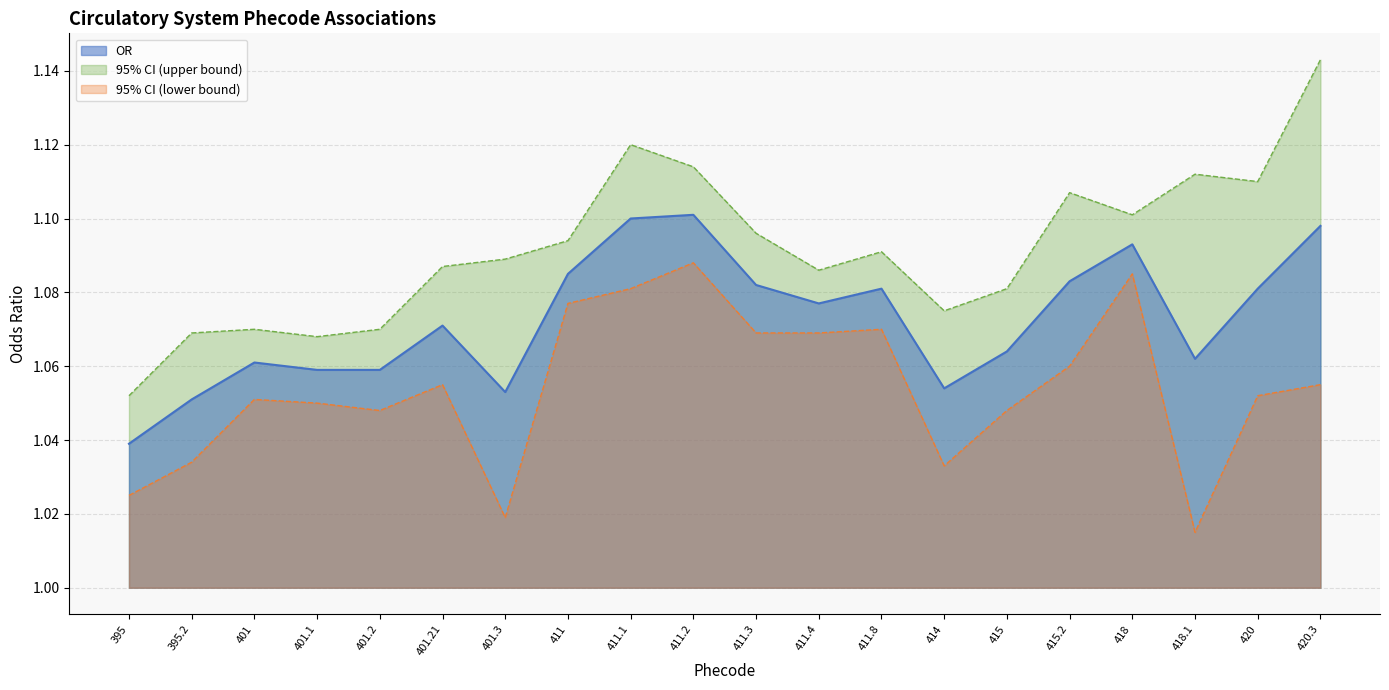

How many distinct data groups are displayed?

3